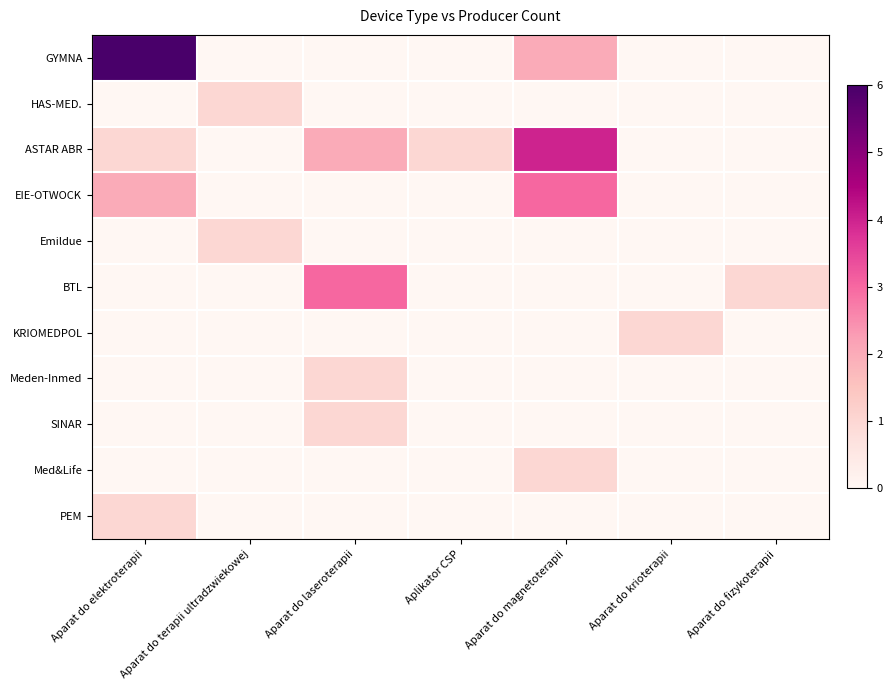

At Aplikator CSP, list the series in order from smallest to largest.

GYMNA, HAS-MED., EIE-OTWOCK, Emildue, BTL, KRIOMEDPOL, Meden-Inmed, SINAR, Med&Life, PEM, ASTAR ABR